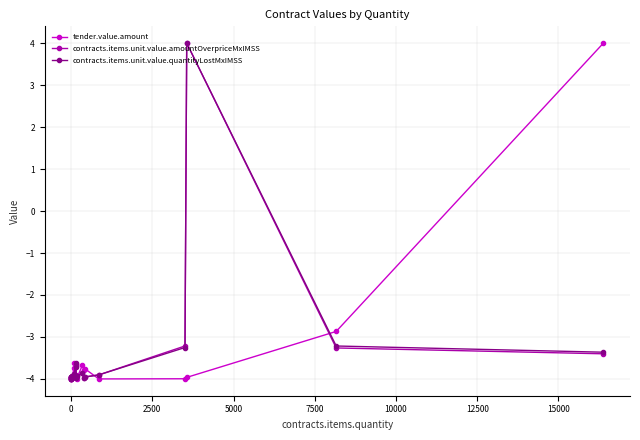

Rank the series by their maximum value, from lowest to highest.

tender.value.amount, contracts.items.unit.value.amountOverpriceMxIMSS, contracts.items.unit.value.quantityLostMxIMSS